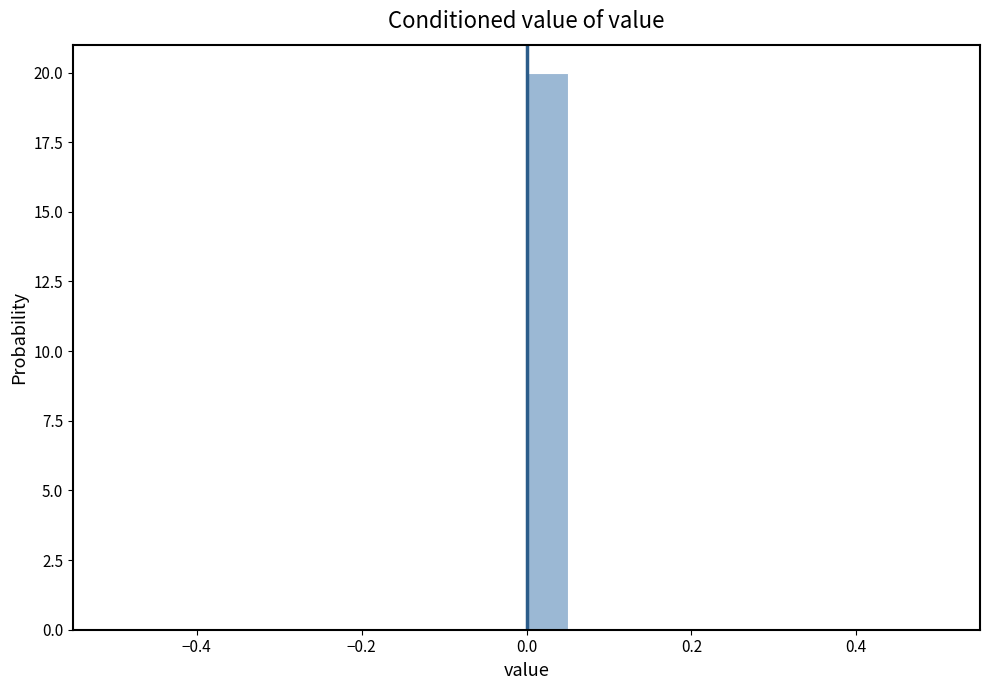

Read against the x-axis, roughly where is the centre of the tallest bar?

0.02